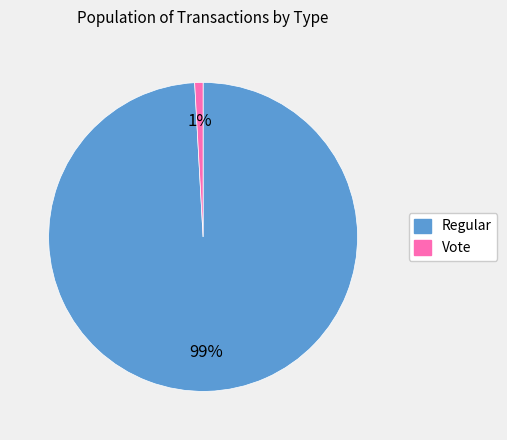

Which has a higher value, Vote or Regular?

Regular